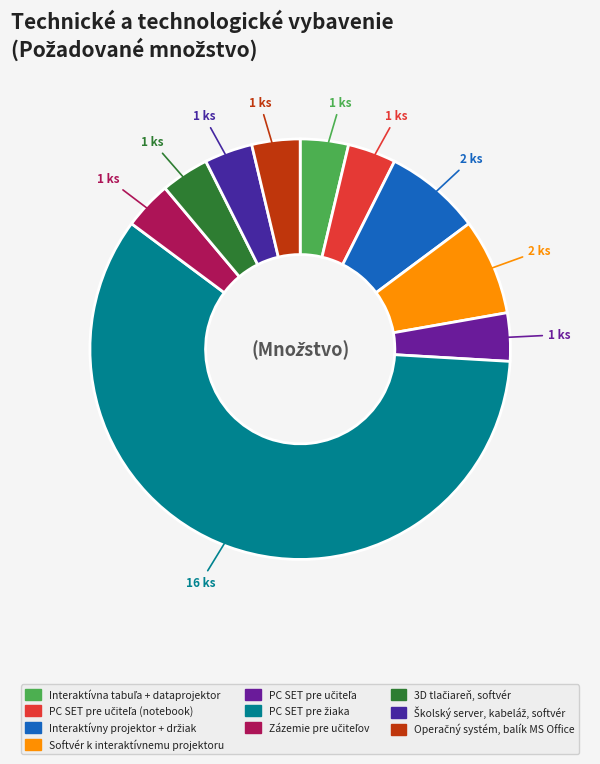

To the nearest percent, what is the difference between the largest and smallest slice percentages?

56%